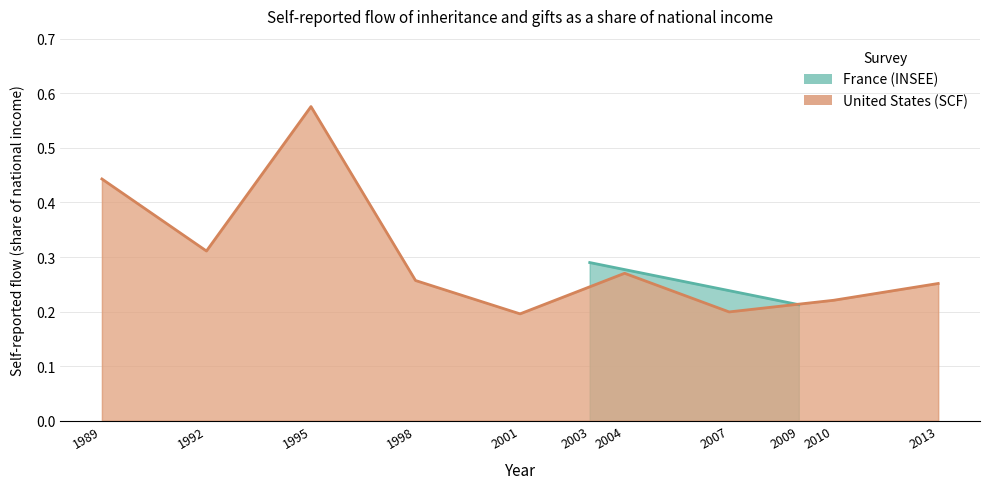

What is the sum of the values at 2004 and 2010?

0.5